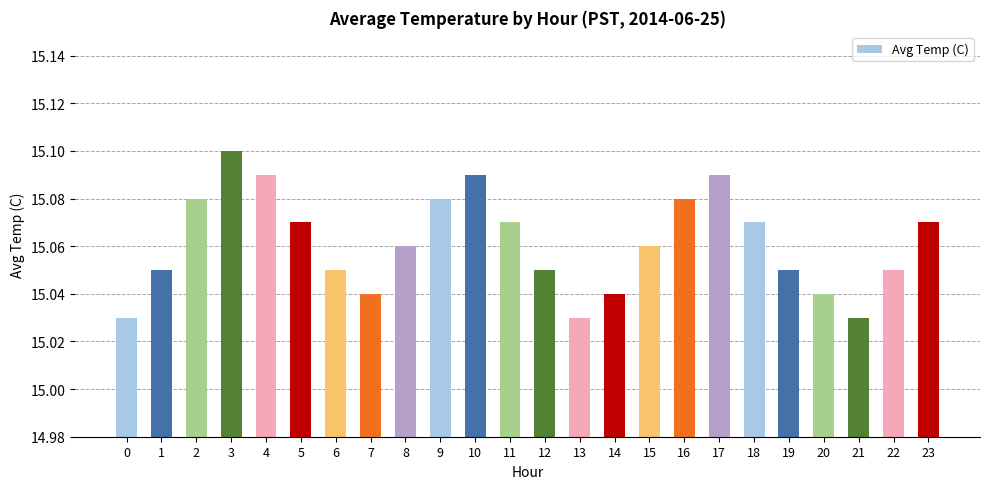

Count the values in the range 15 to 16.

24